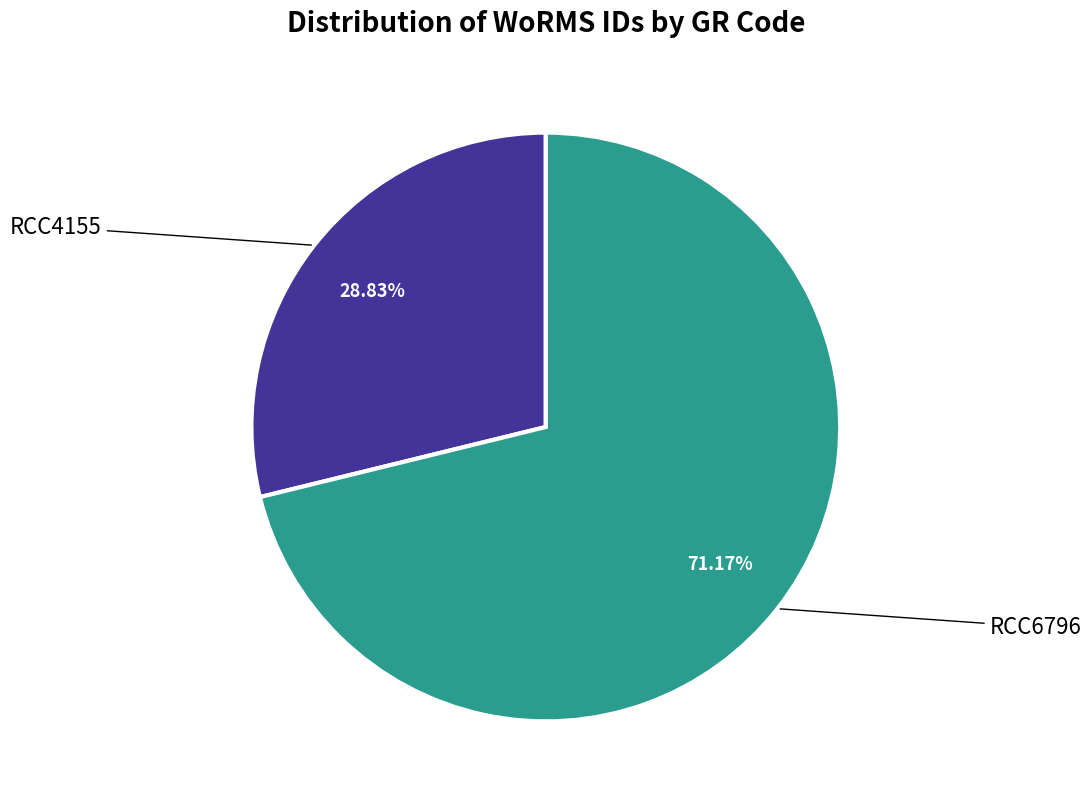

Is there any slice that represents more than half of the pie?

Yes